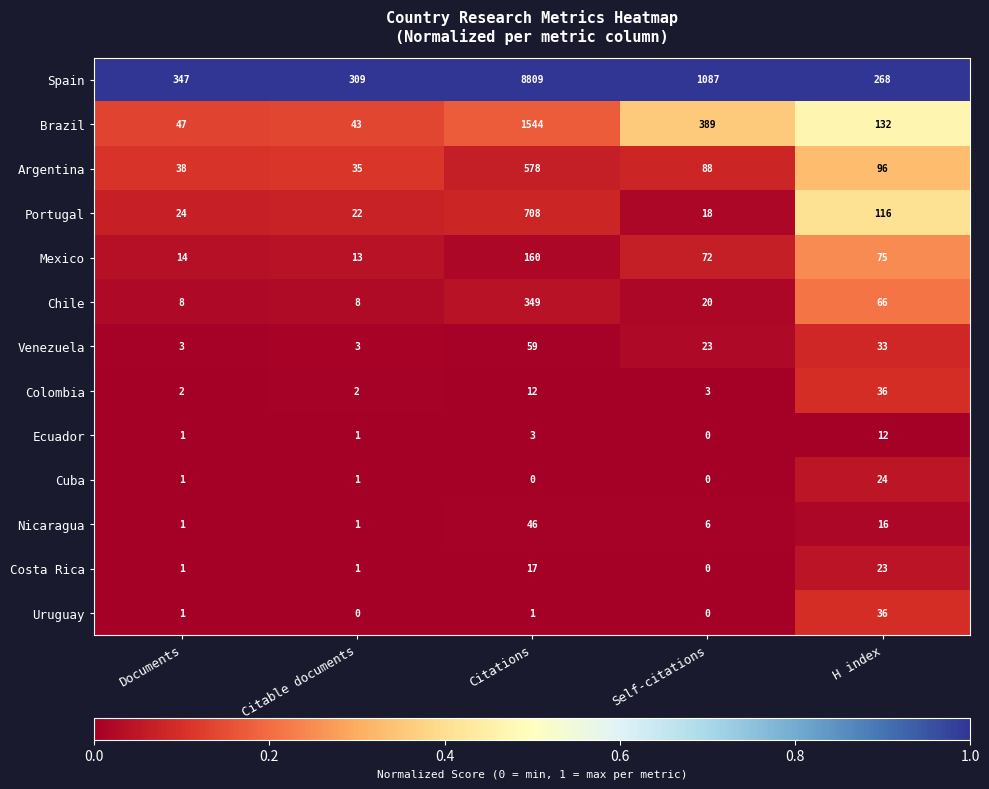

How many categories are shown in the chart?

5